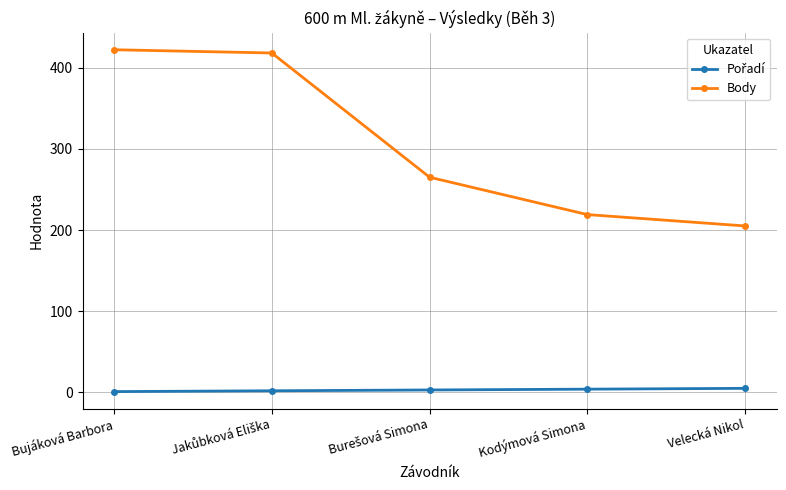

What is the average value of the Body series?

306